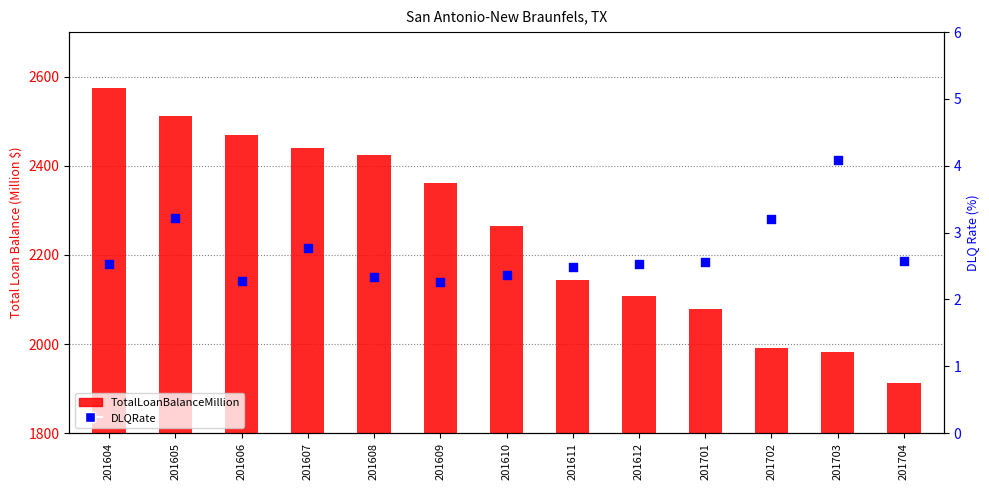

Which series has the largest total across all categories?

TotalLoanBalanceMillion